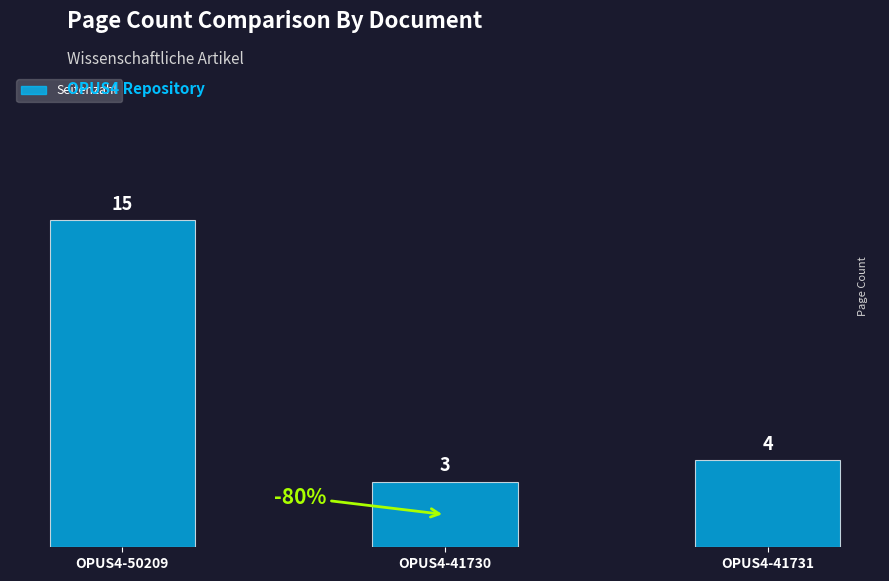

What is the difference between the values at OPUS4-41731 and OPUS4-50209?

11